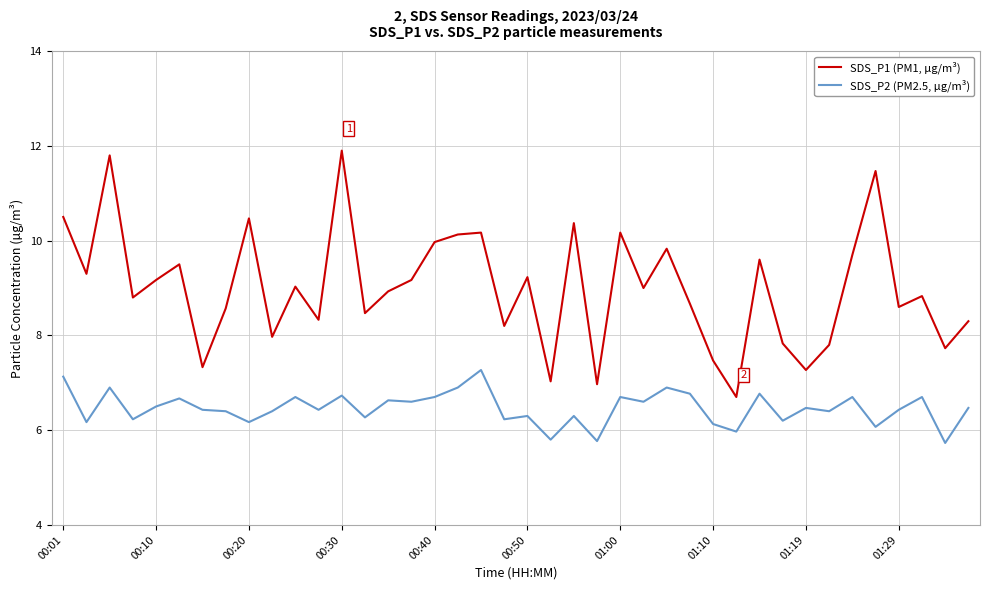

True or false: SDS_P1 (PM1, µg/m³) and SDS_P2 (PM2.5, µg/m³) intersect in this chart.

False